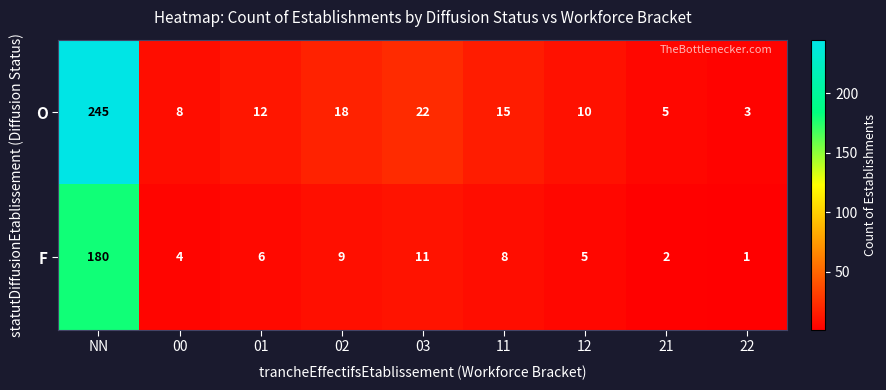

How many values in the O series are below 12?

4